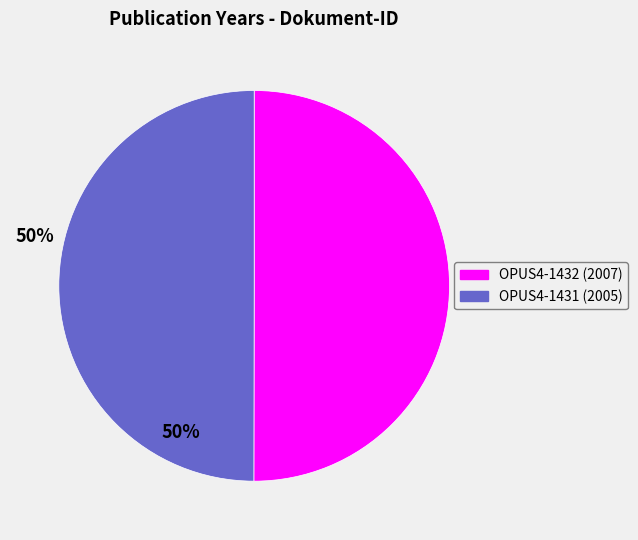

Do OPUS4-1432 and OPUS4-1431 together represent more than half of the pie?

Yes